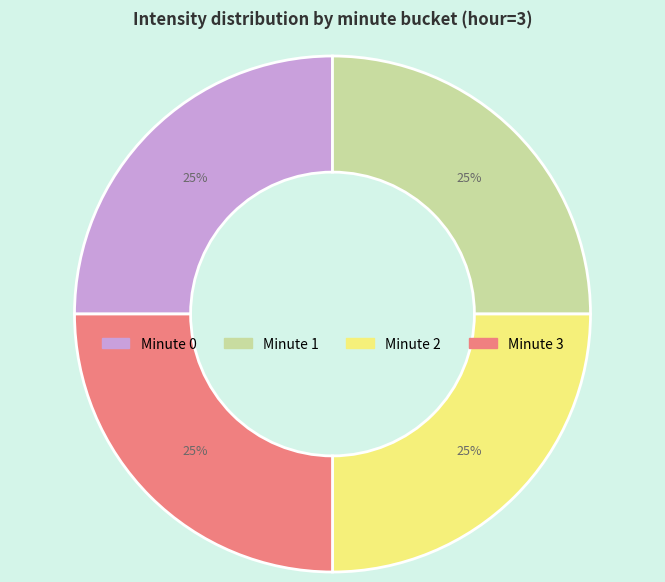

To the nearest percent, what is the average slice percentage?

25%